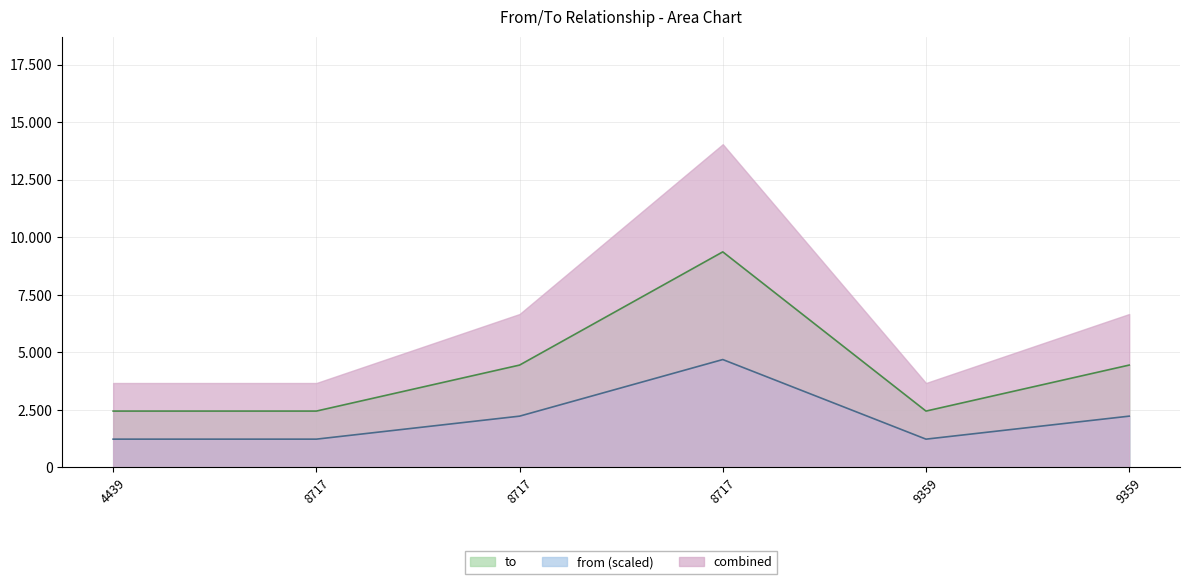

What is the value of the 5th point from the left?

2440